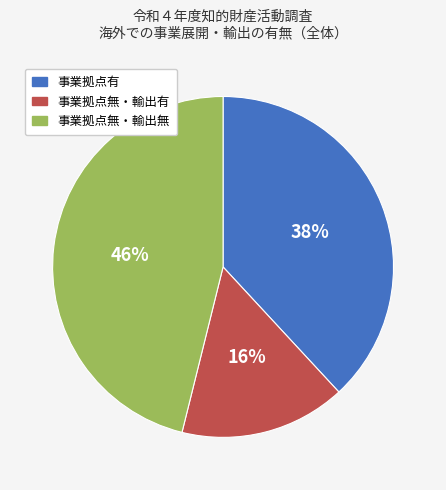

To the nearest percent, what is the average slice percentage?

33%